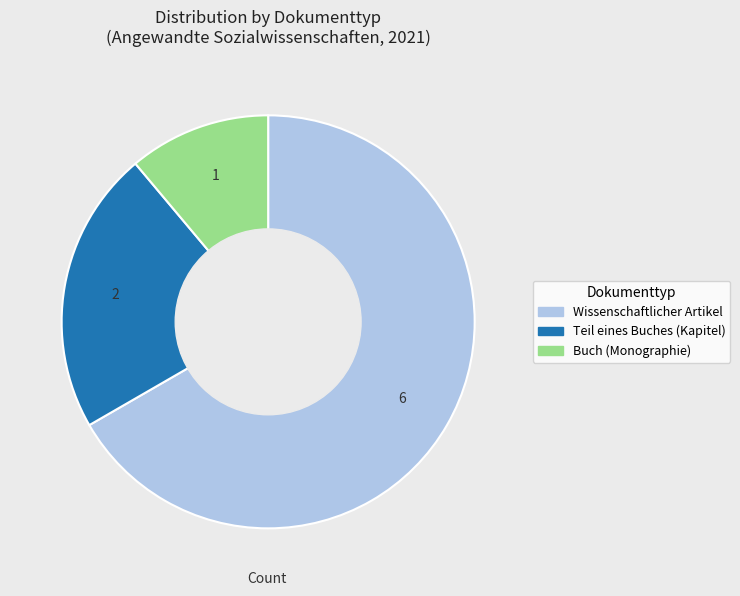

Is the sum of Buch (Monographie) and Teil eines Buches (Kapitel) greater than half?

No